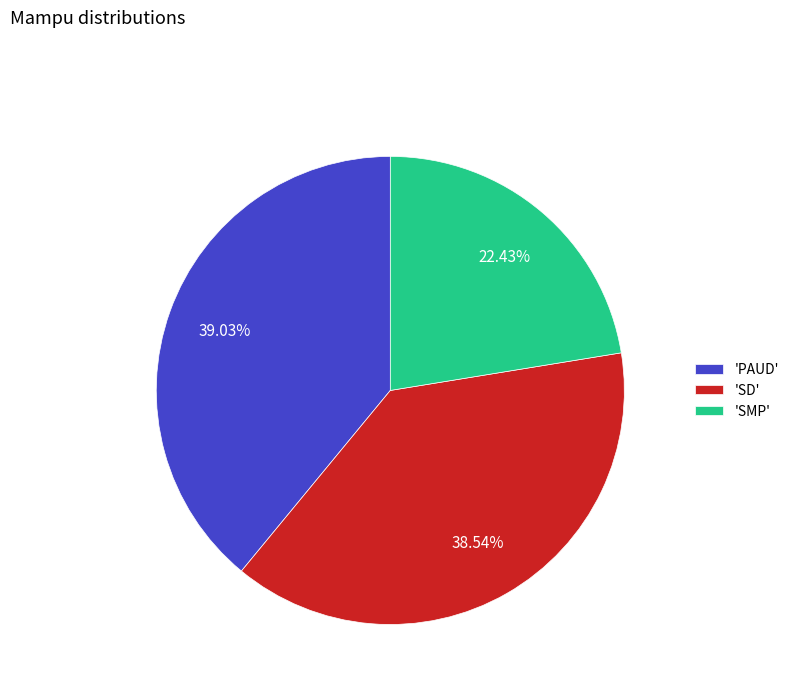

Approximately how many times larger is the value at 'SMP' compared to 'PAUD'?

0.6